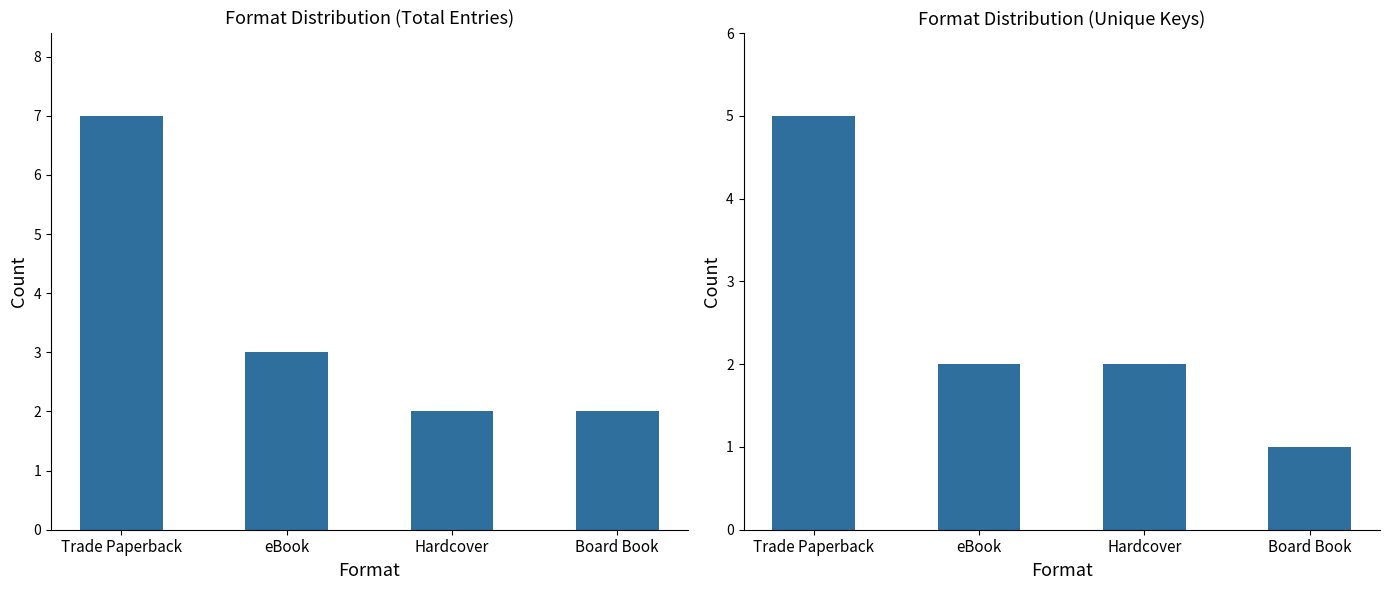

Where is Count nearest to the value 4?

eBook